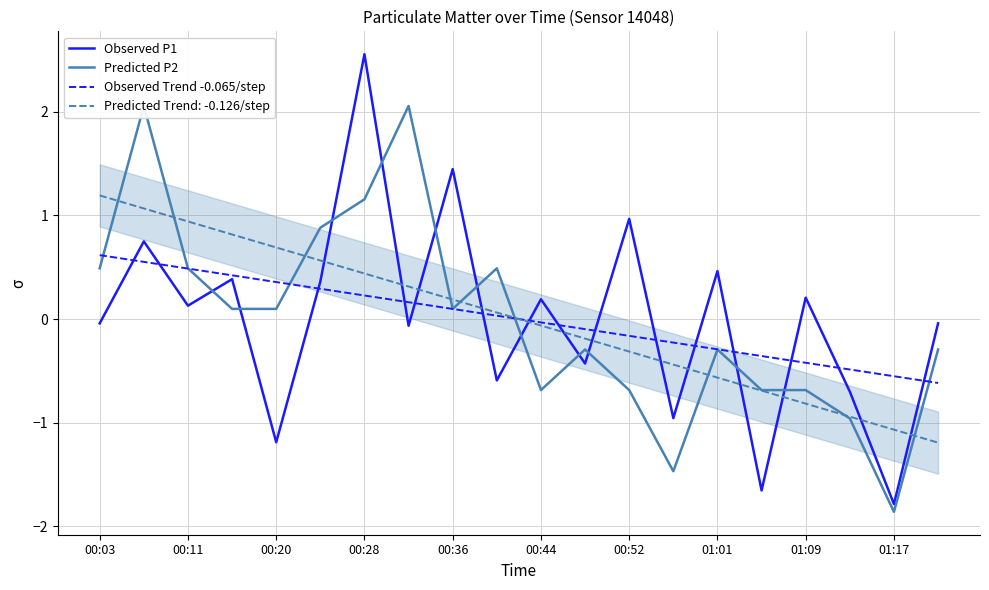

The Observed Trend -0.065/step series shows 0.6 at 00:03. True or false?

True